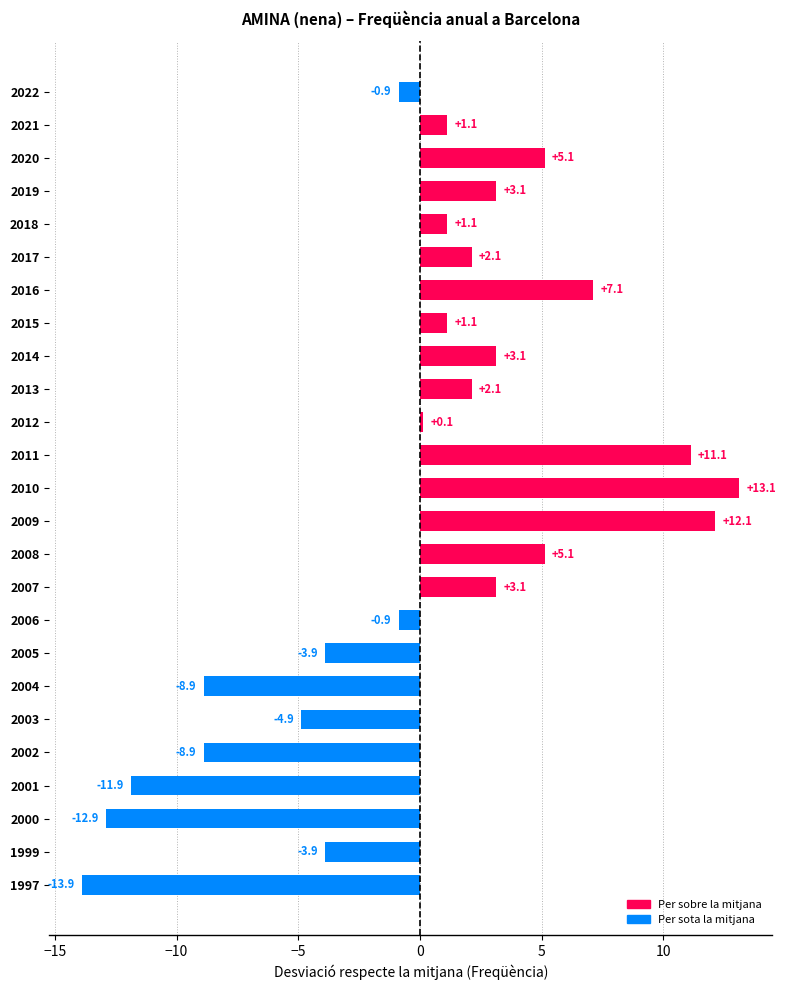

True or false: the data shows -12.9 at 2000.

True